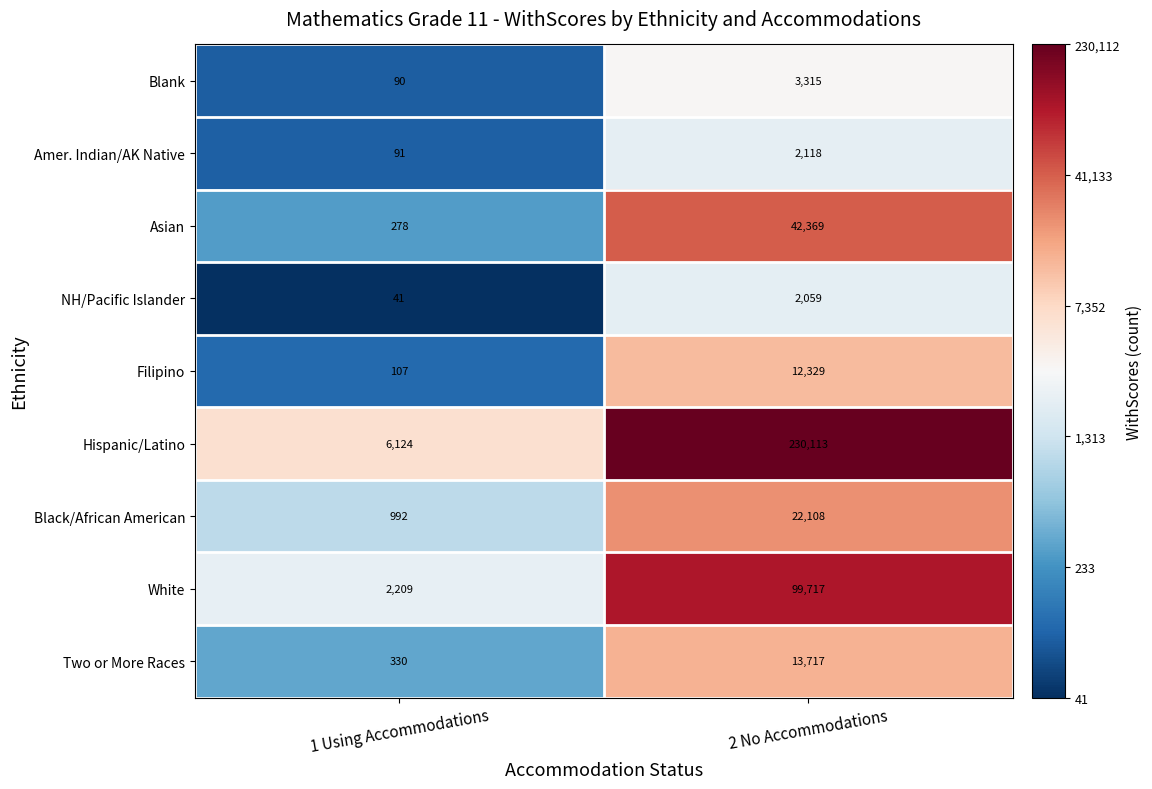

How many distinct data groups are displayed?

9